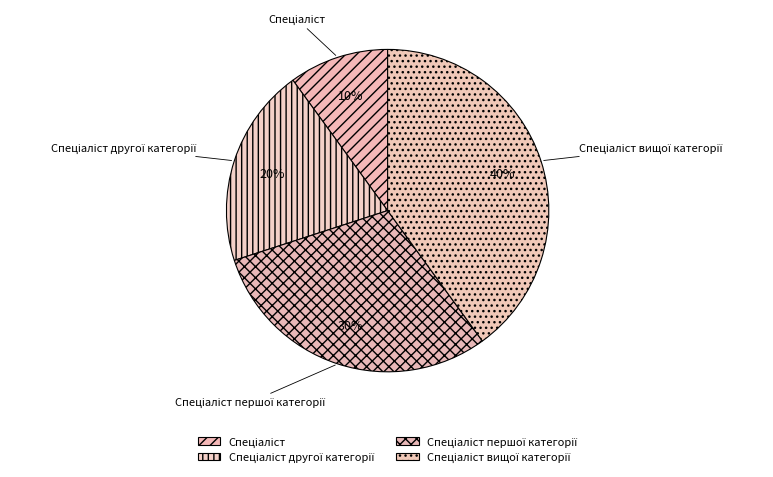

Is there any slice that represents more than half of the pie?

No